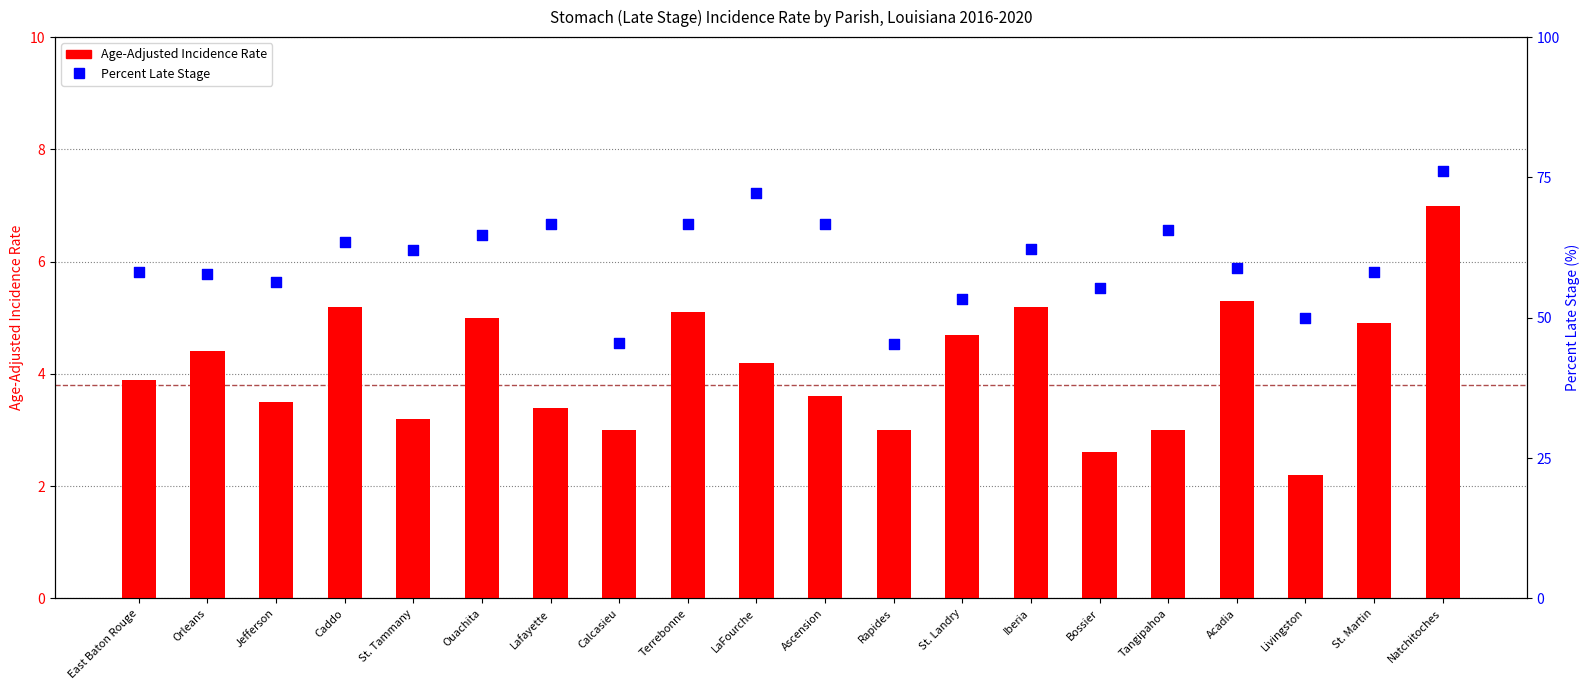

Is the value of Age-Adjusted Incidence Rate at Rapides greater than the value of Percent Late Stage at Orleans?

No